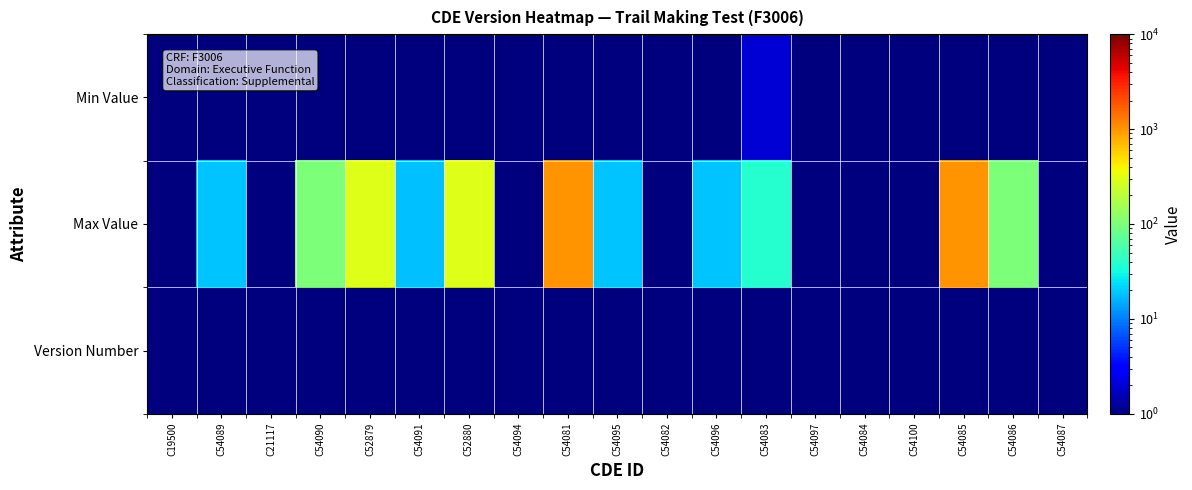

Which category has the highest value across all series?

C54081